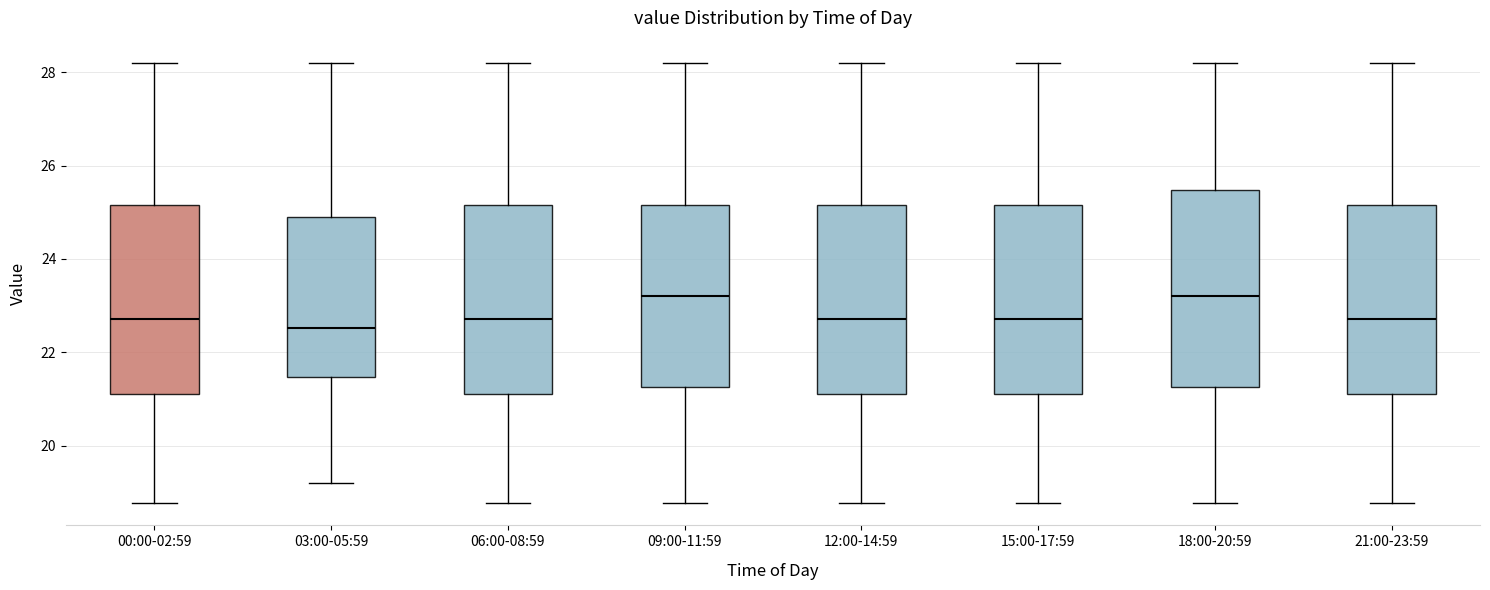

Reading left to right, transcribe this box plot: for each box, give where its median line is, the range the box spans, and where its two whiskers end, as read against the y-axis. The values are not printed on the chart, so give them approximately, as read against the axis.

00:00-02:59: median 22.8, box 21.2 to 25.2, whiskers 18.8 to 28.2
03:00-05:59: median 22.6, box 21.4 to 24.8, whiskers 19.2 to 28.2
06:00-08:59: median 22.8, box 21.2 to 25.2, whiskers 18.8 to 28.2
09:00-11:59: median 23.2, box 21.2 to 25.2, whiskers 18.8 to 28.2
12:00-14:59: median 22.8, box 21.2 to 25.2, whiskers 18.8 to 28.2
15:00-17:59: median 22.8, box 21.2 to 25.2, whiskers 18.8 to 28.2
18:00-20:59: median 23.2, box 21.2 to 25.4, whiskers 18.8 to 28.2
21:00-23:59: median 22.8, box 21.2 to 25.2, whiskers 18.8 to 28.2